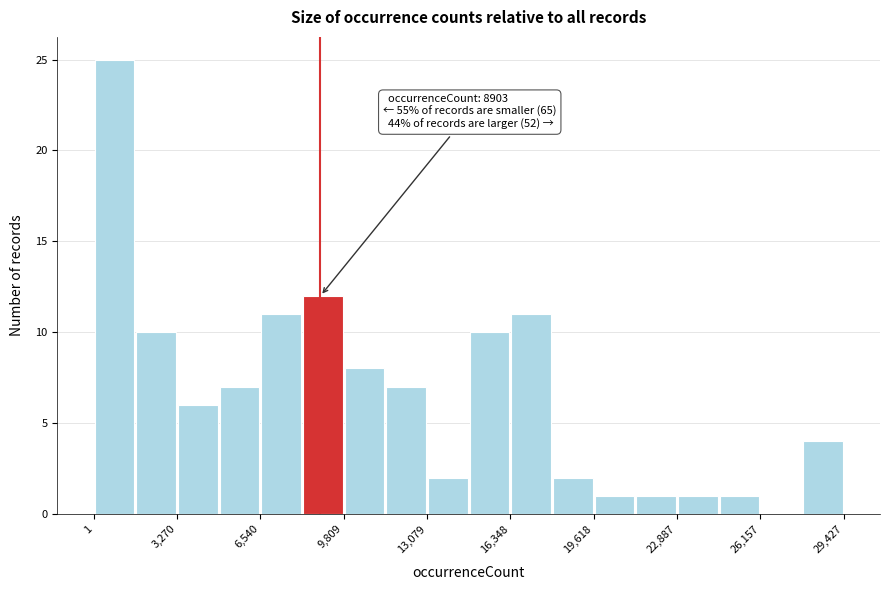

Read against the x-axis, roughly where is the centre of the tallest bar?

1000